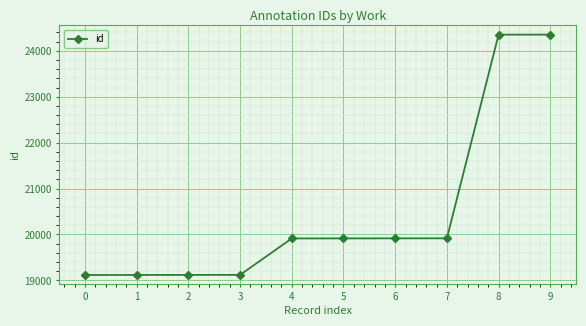

What is the sum of the values at 3 and 7?

39038